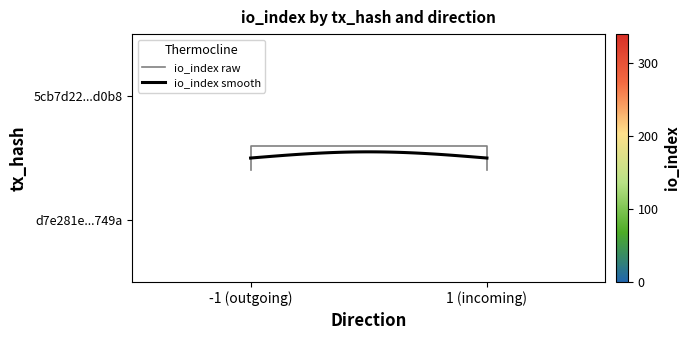

The value of d7e281e034780140168377356a3410fc041749a at io_index is 330. True or false?

True